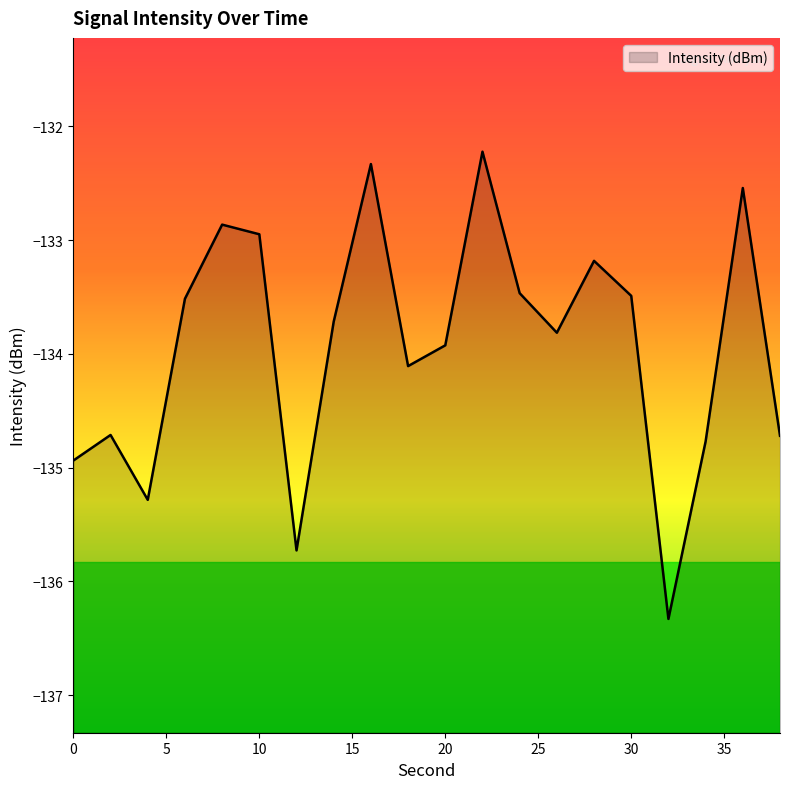

How many data points are less than -133?

15